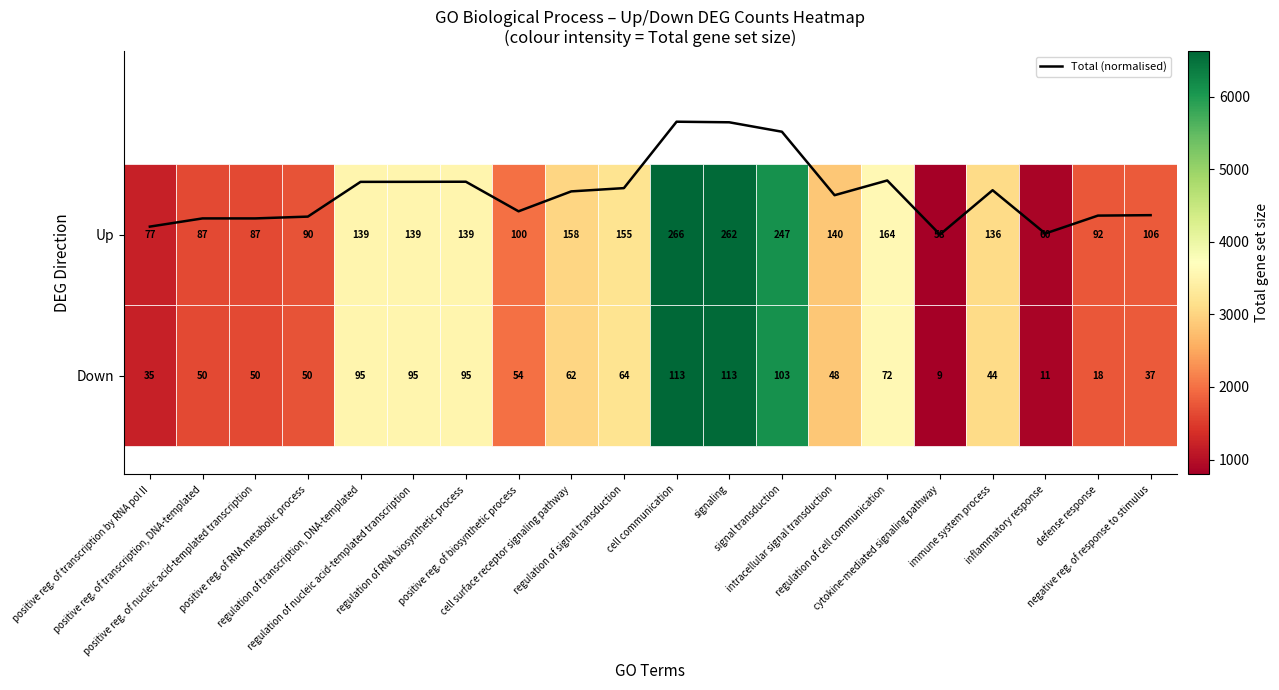

Is it true that the value at signal transduction is 3.5?

False